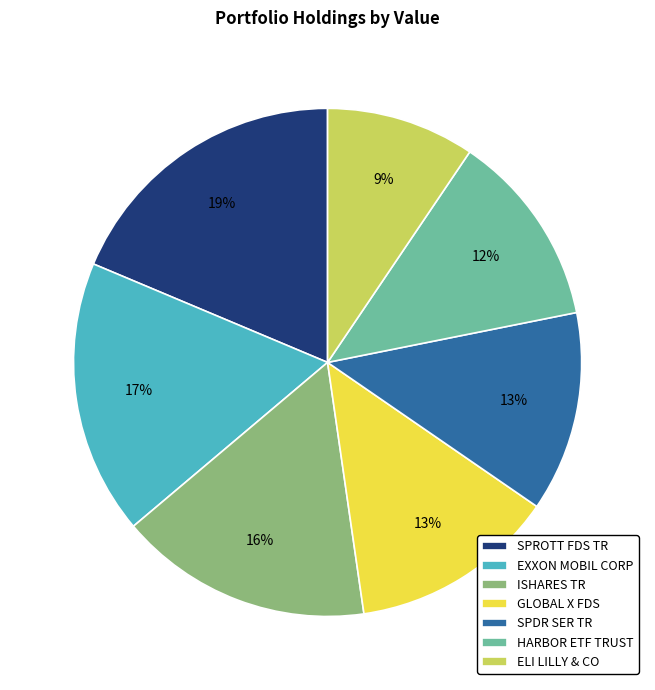

Is it true that HARBOR ETF TRUST is 12% of the pie?

True